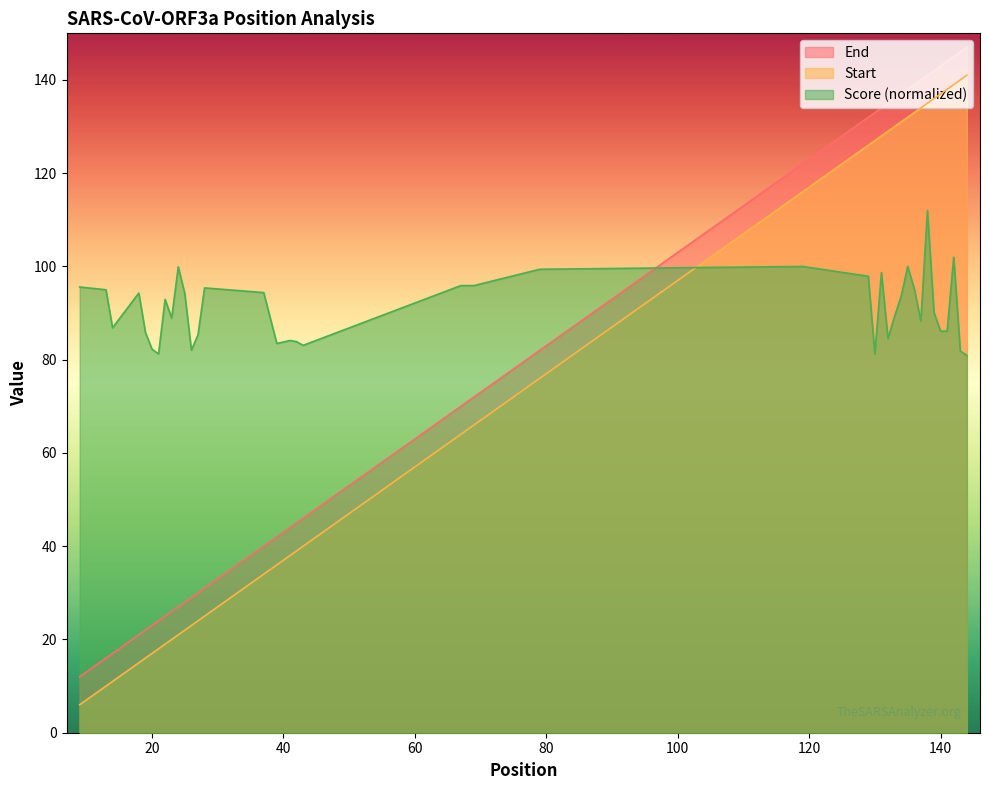

At which label does Start first exceed 64?

69